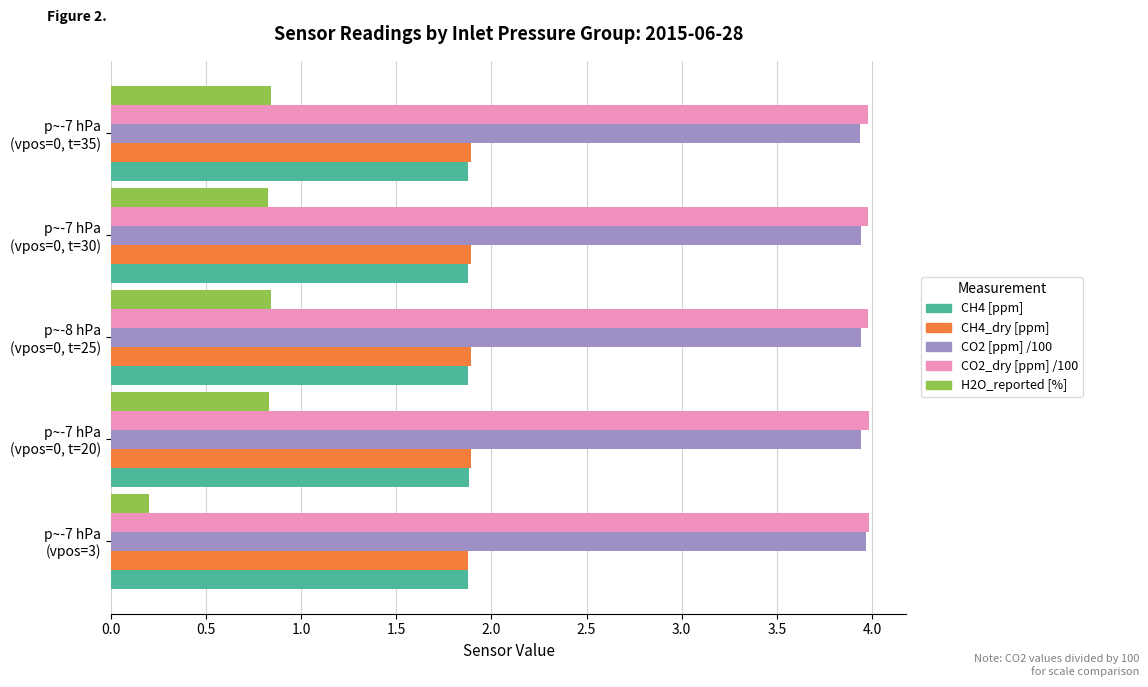

Which series has the largest range (max minus min)?

H2O_reported [%]